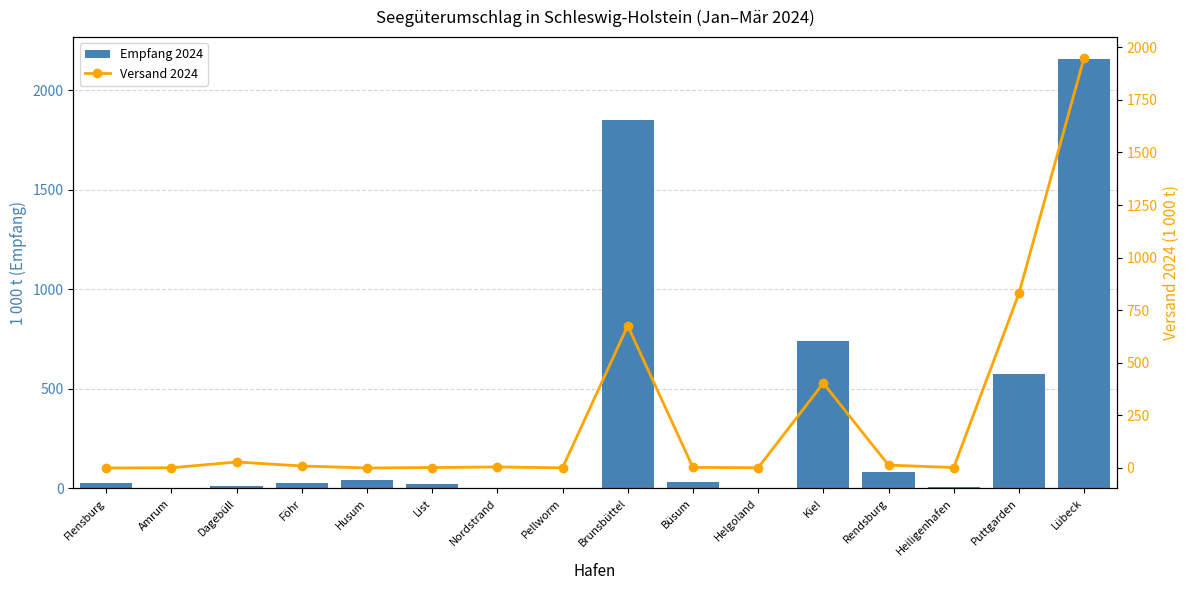

List the labels in order of Empfang 2024 value, largest first.

Lübeck, Brunsbüttel, Kiel, Puttgarden, Rendsburg, Husum, Büsum, Flensburg, Föhr, List, Dagebüll, Heiligenhafen, Pellworm, Amrum, Helgoland, Nordstrand